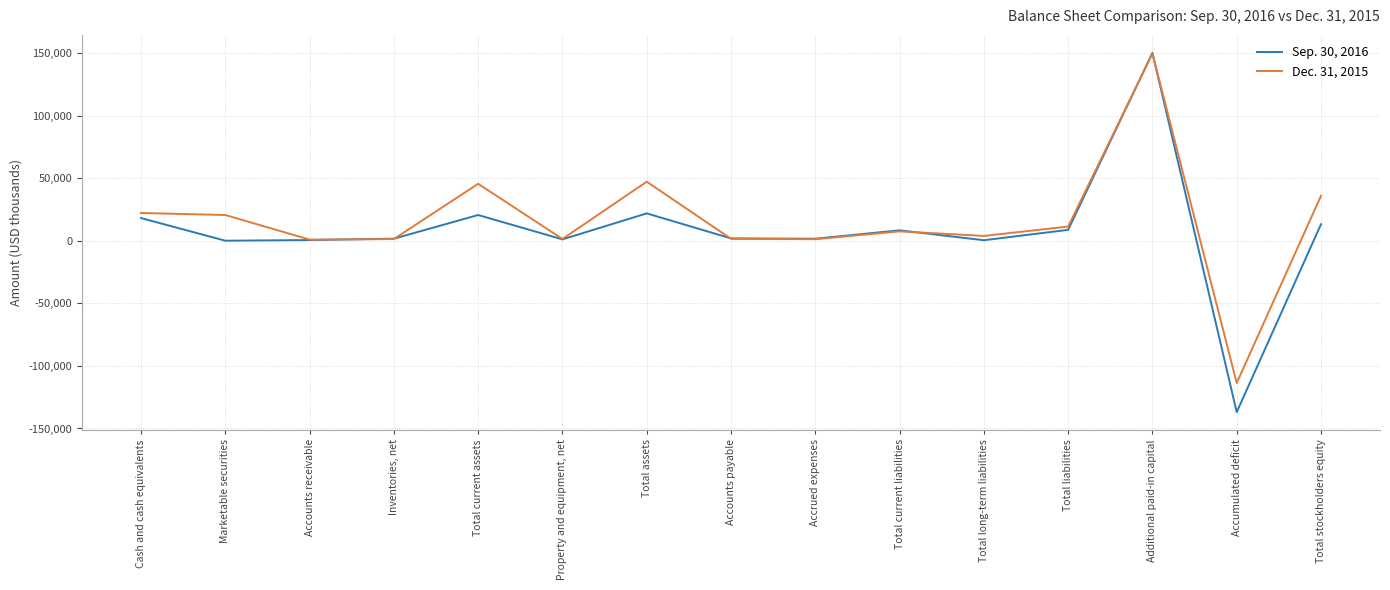

At which category is the sum across all series the highest?

Additional paid-in capital